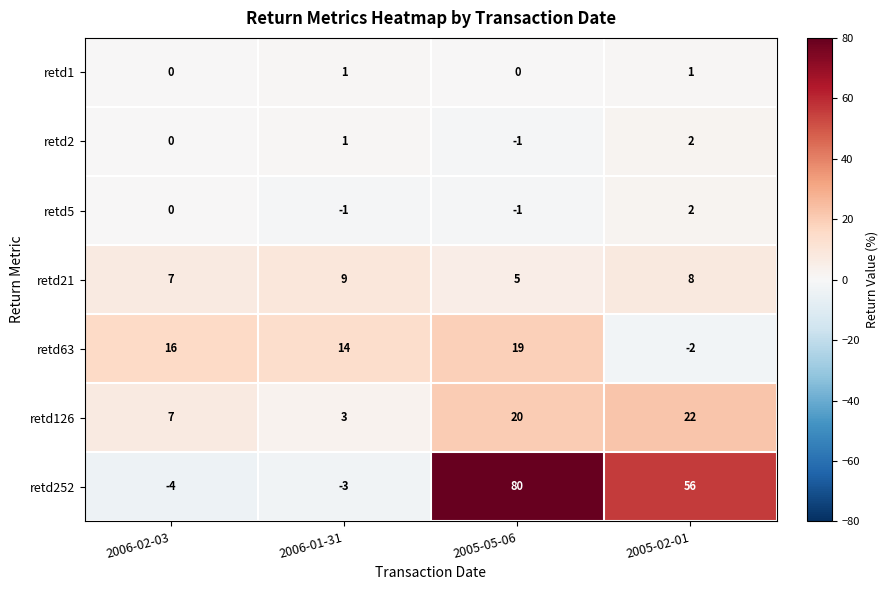

Where is retd21 nearest to the value 7?

2006-02-03